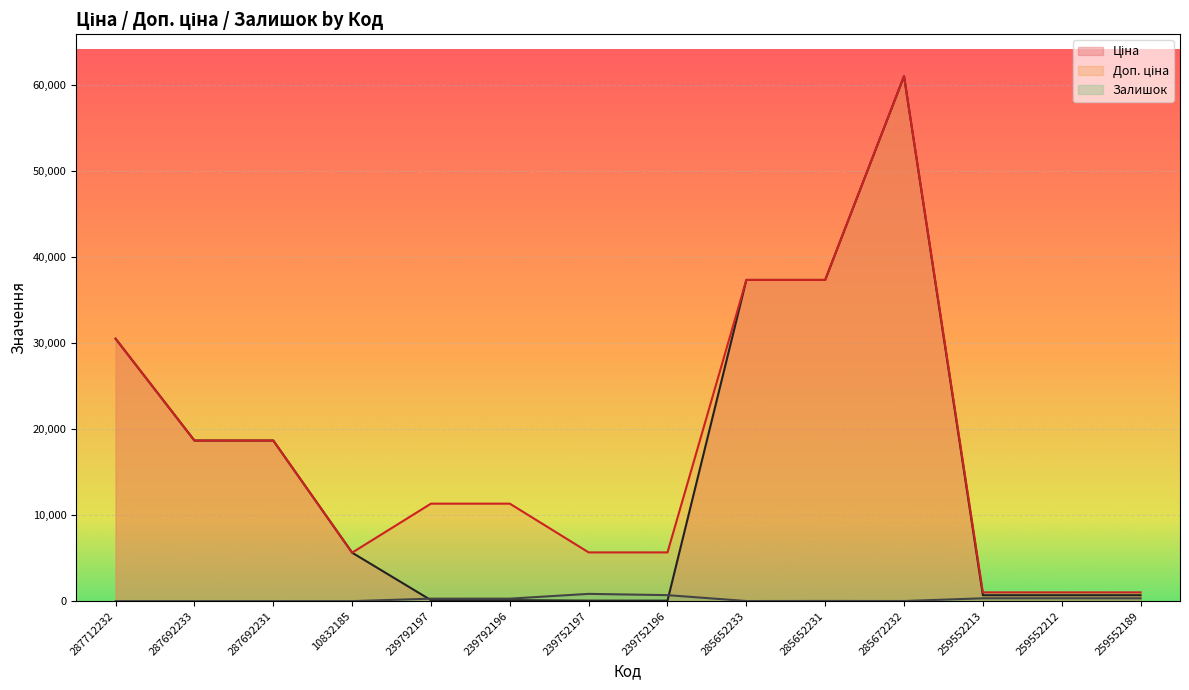

True or false: Доп. ціна (line) has more than 2 interior local peaks.

False